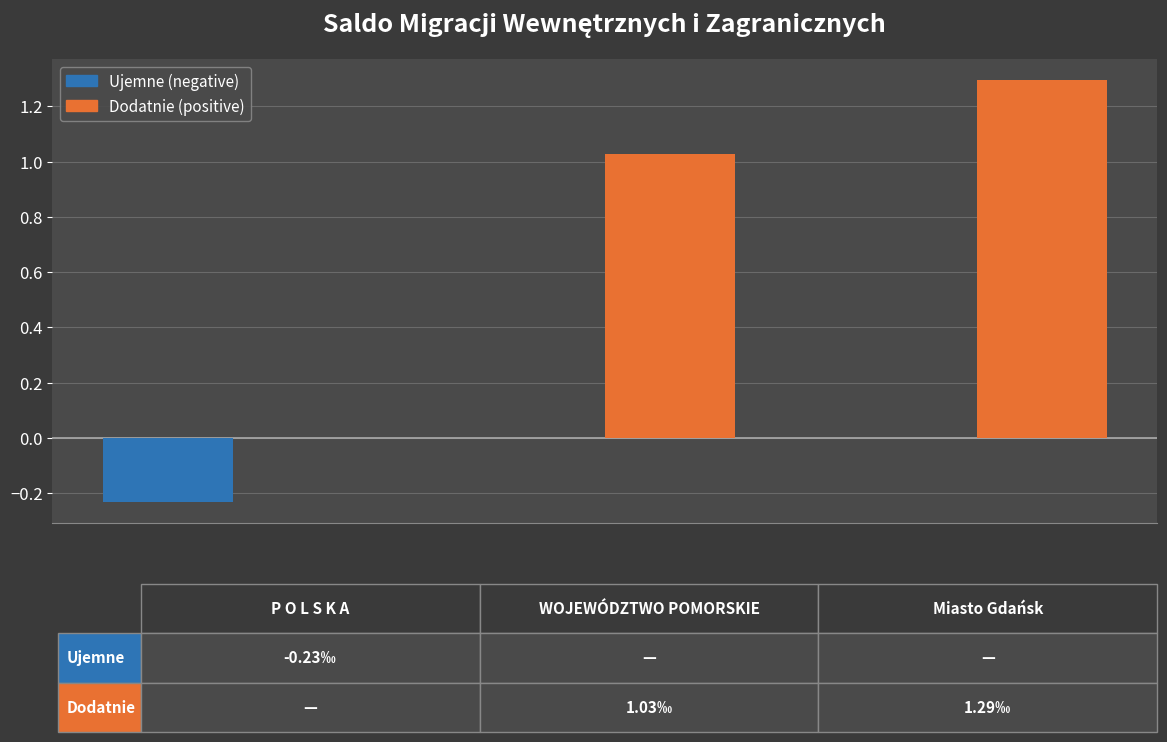

Which series has the largest total across all categories?

Dodatnie (positive)